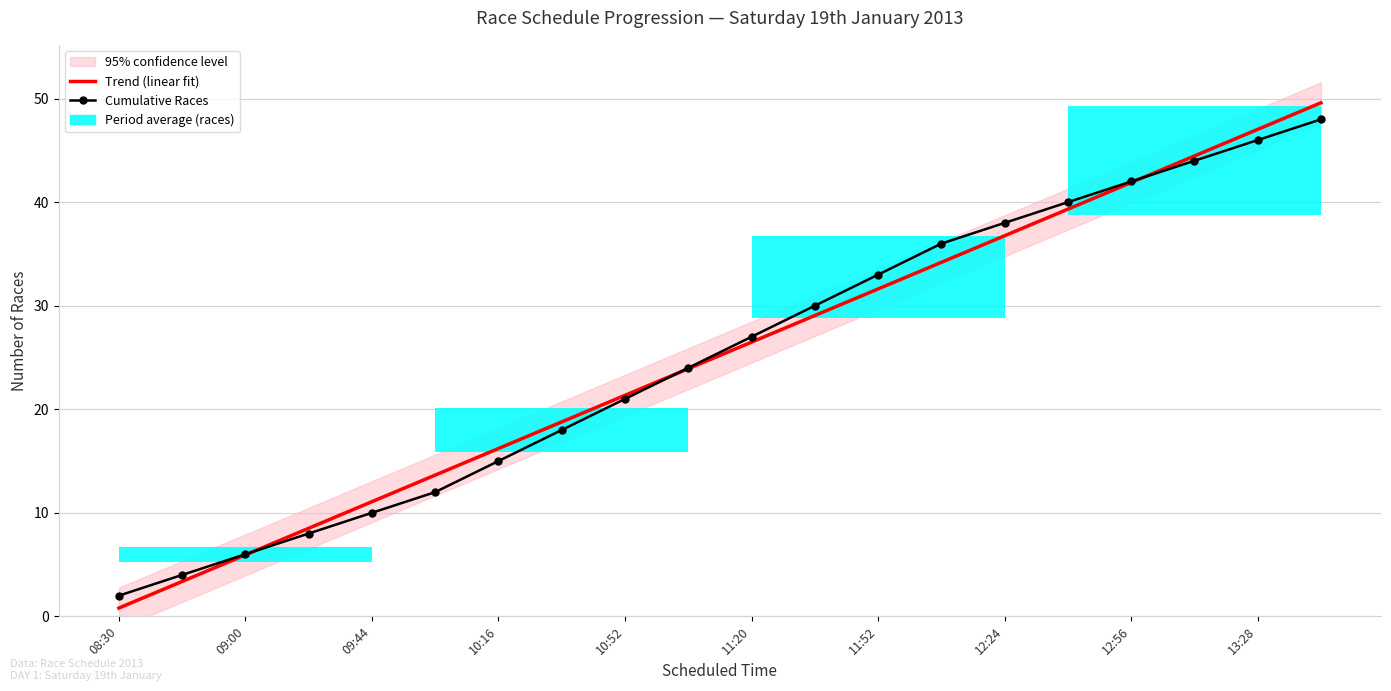

At which category is the sum across all series the highest?

19